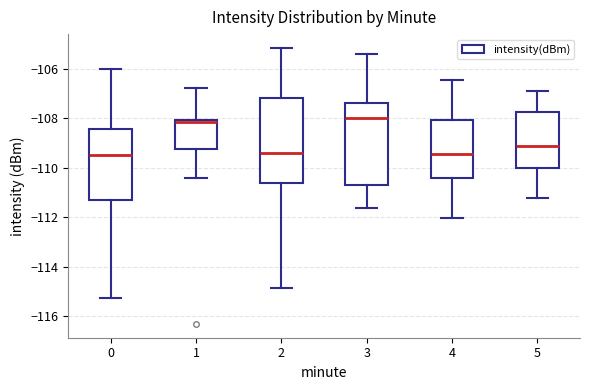

Where is the upper edge of the box at x = 1 on the y-axis? The values are not printed on the chart, so give them approximately, as read against the axis.

-108.0